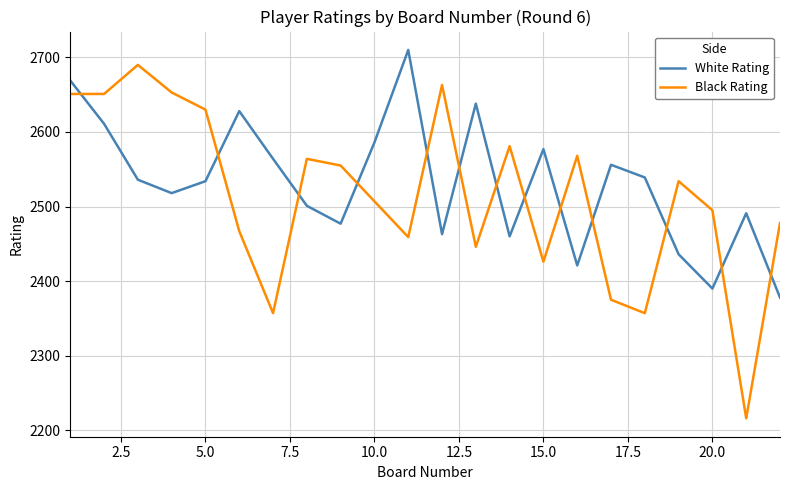

What is the difference between the second highest and second lowest values in the White Rating series?

279